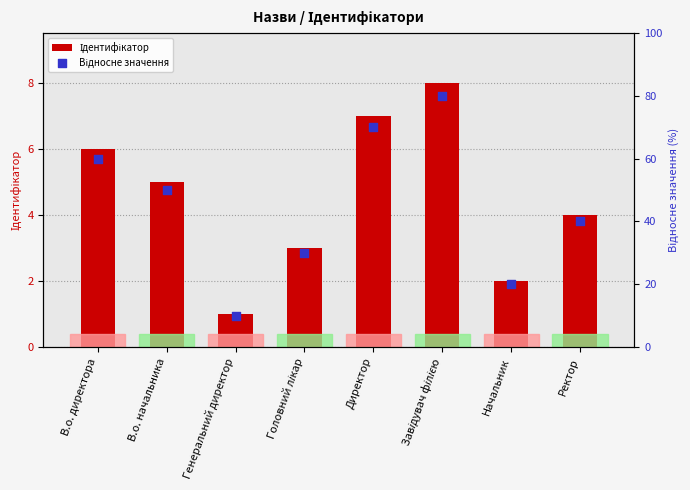

What are all the series names shown in the legend?

Ідентифікатор, Відносне значення